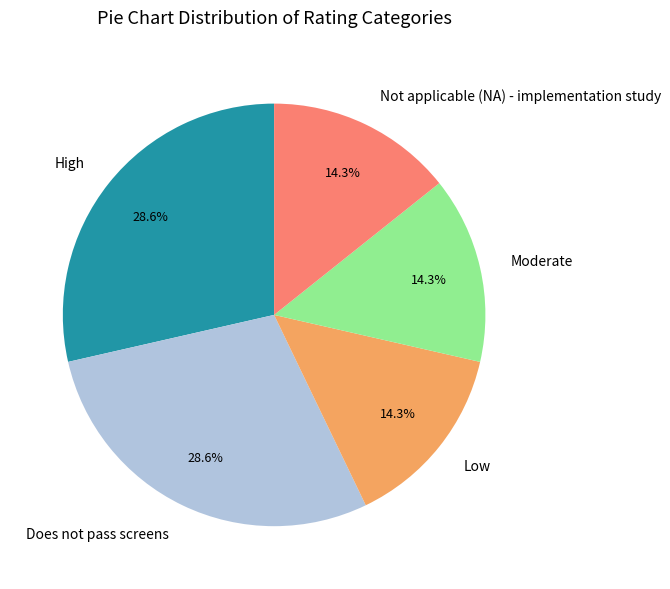

The High slice represents 15% of the pie. True or false?

False